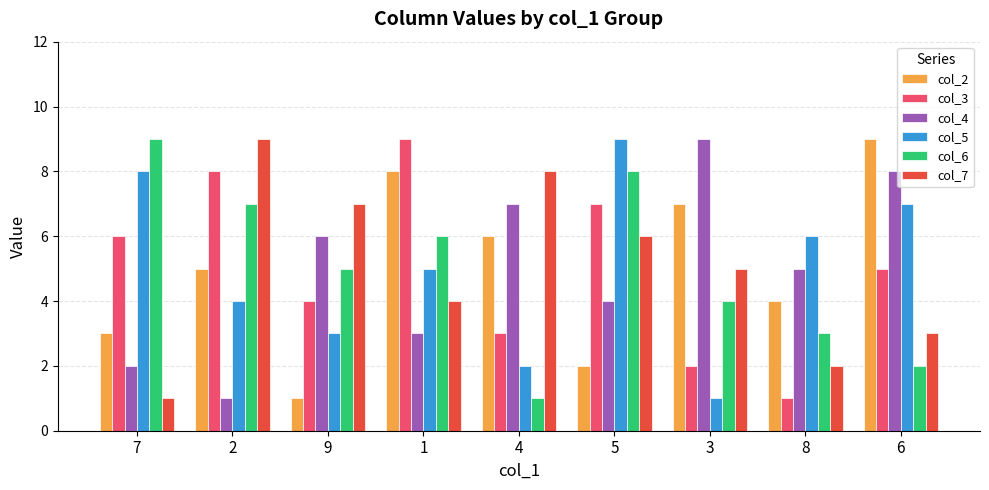

At which category is the sum across all series the highest?

5